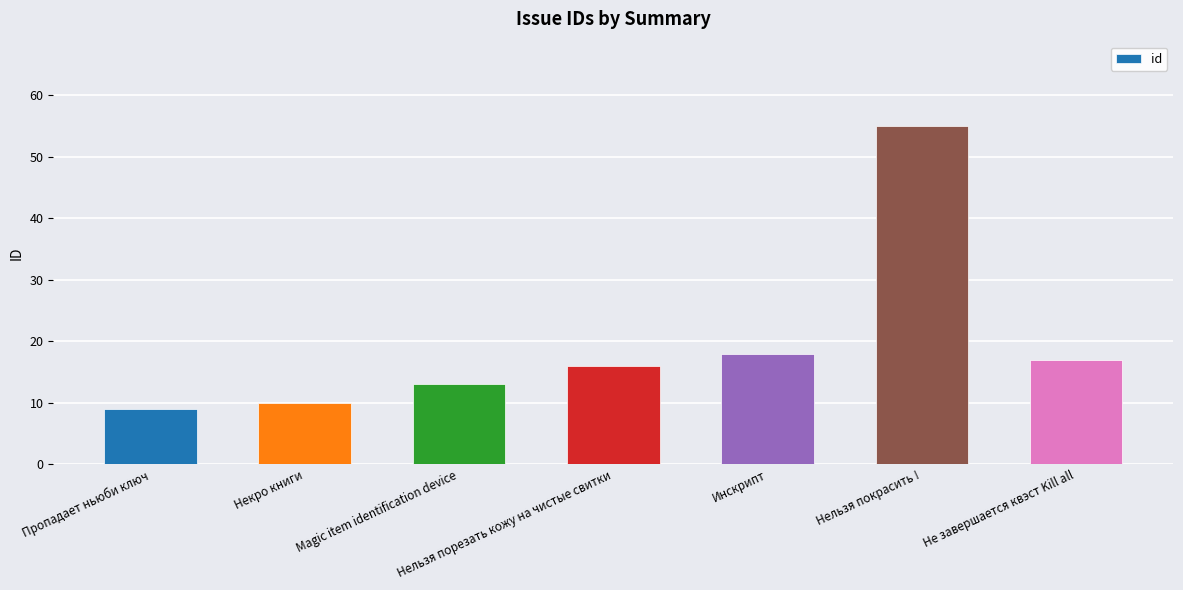

Approximately how many times larger is the value at Пропадает ньюби ключ compared to Magic item identification device?

0.7